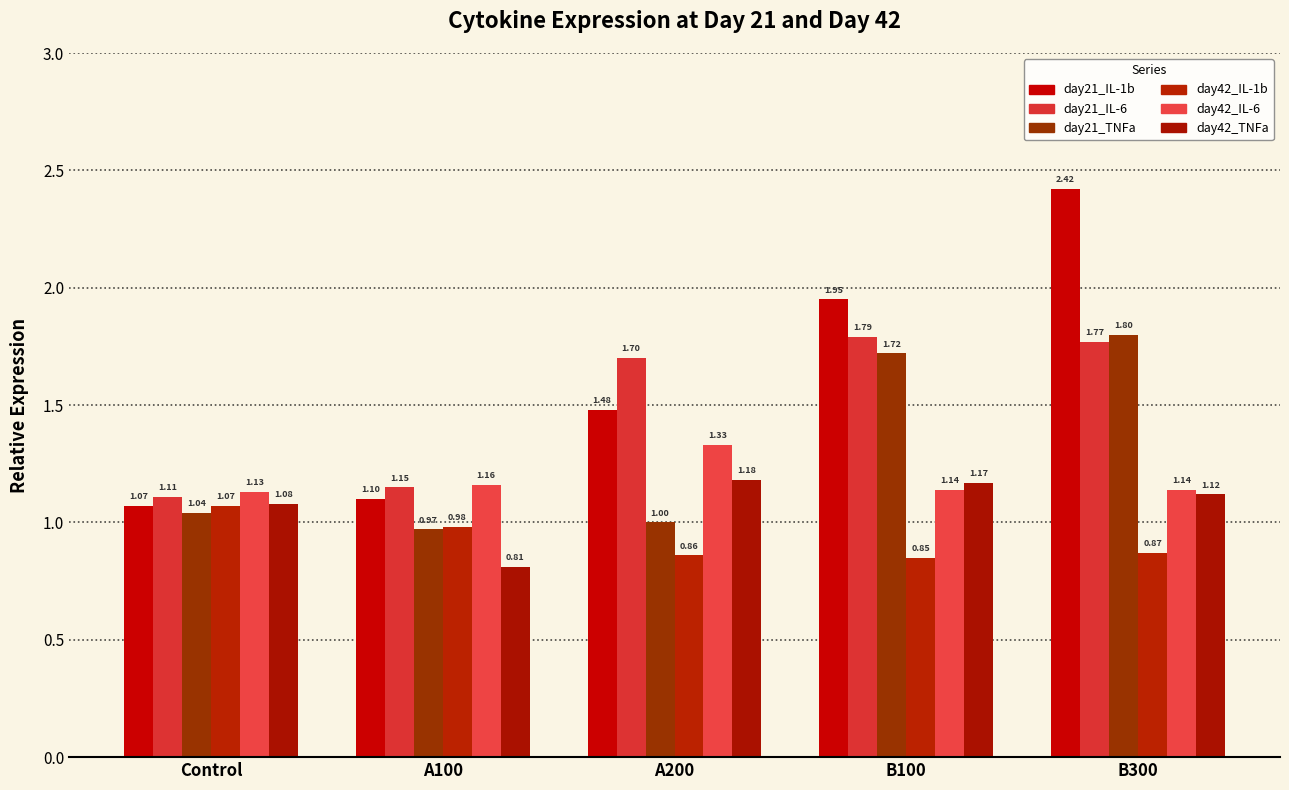

Which category has the lowest value in the day42_TNFa series?

A100